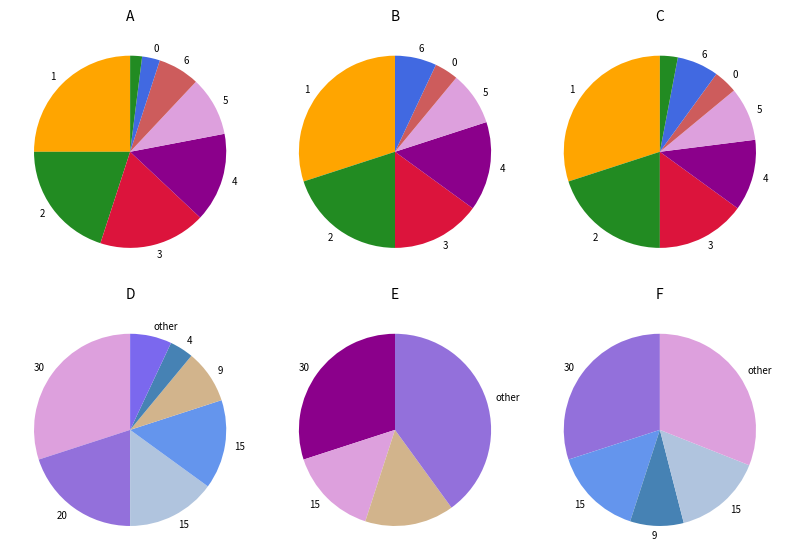

True or false: 15 accounts for 15% of the total.

True